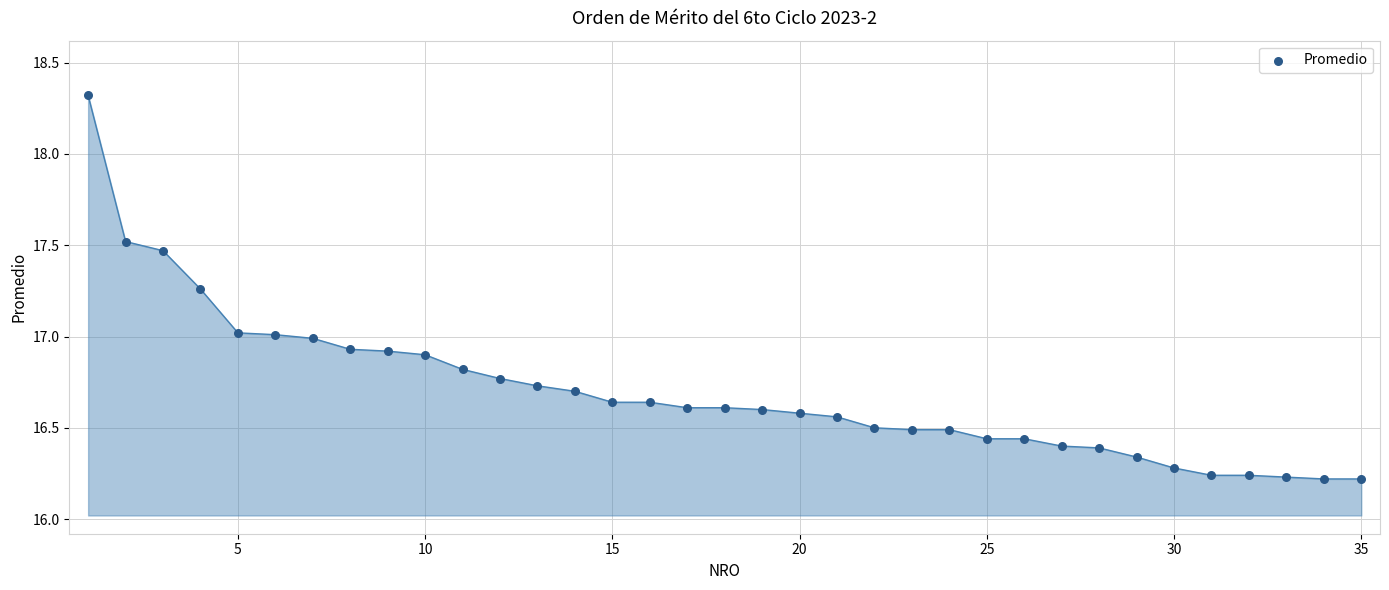

What is the range of X values (max minus min)?

34.0